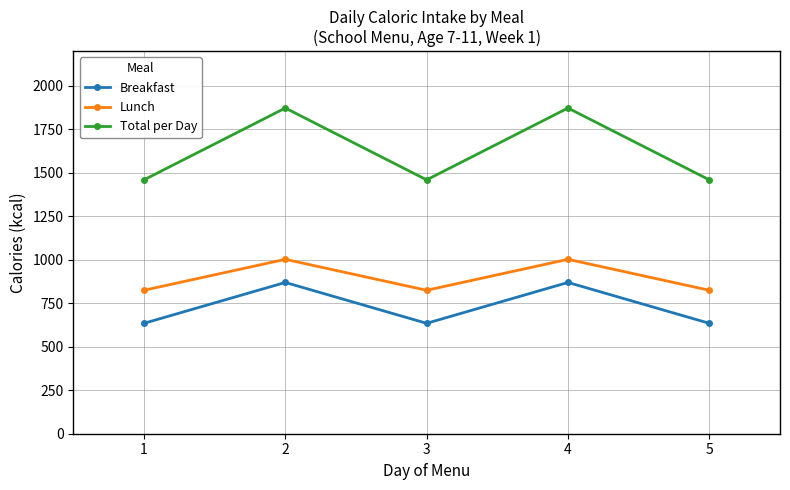

Which series has the largest range (max minus min)?

Total per Day